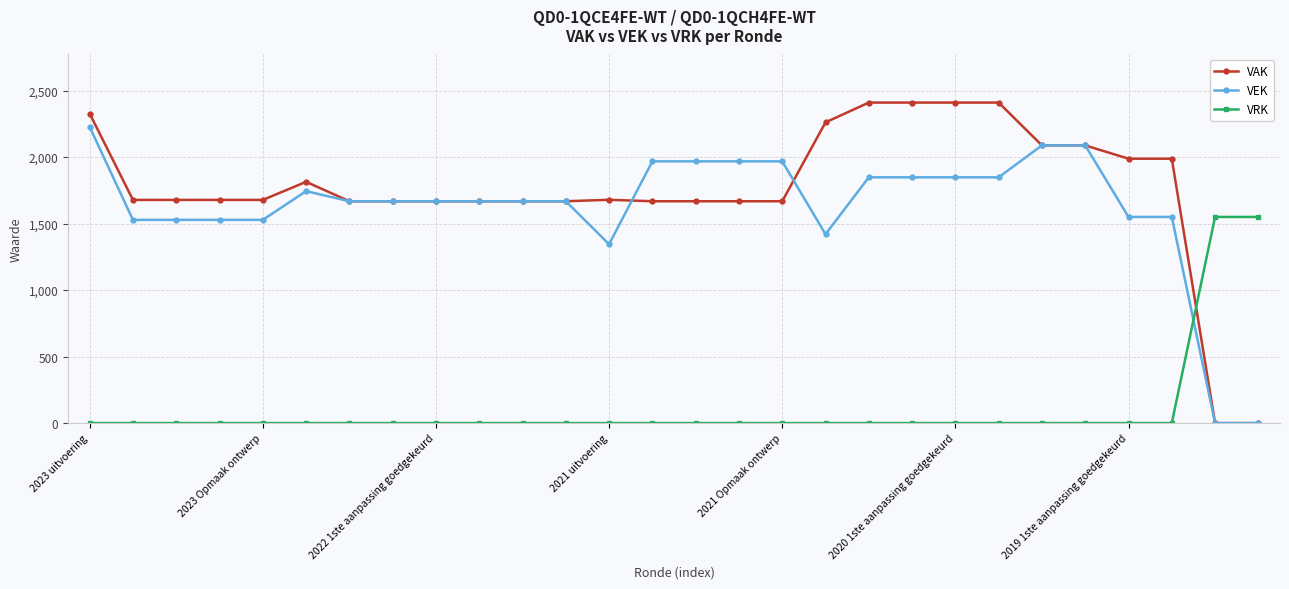

What is the maximum value for VAK?

2410